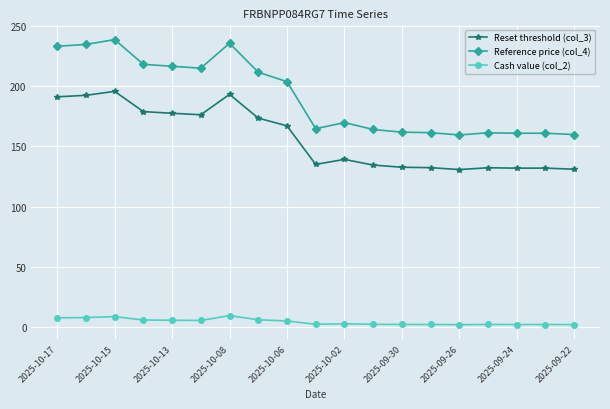

Which series has the widest spread of values?

Reference price (col_4)